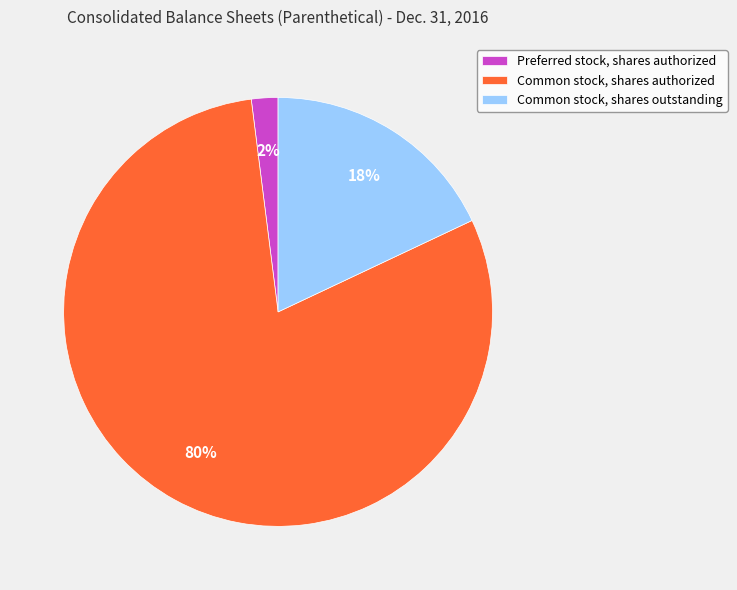

Do Common stock, shares outstanding and Common stock, shares authorized together represent more than half of the pie?

Yes